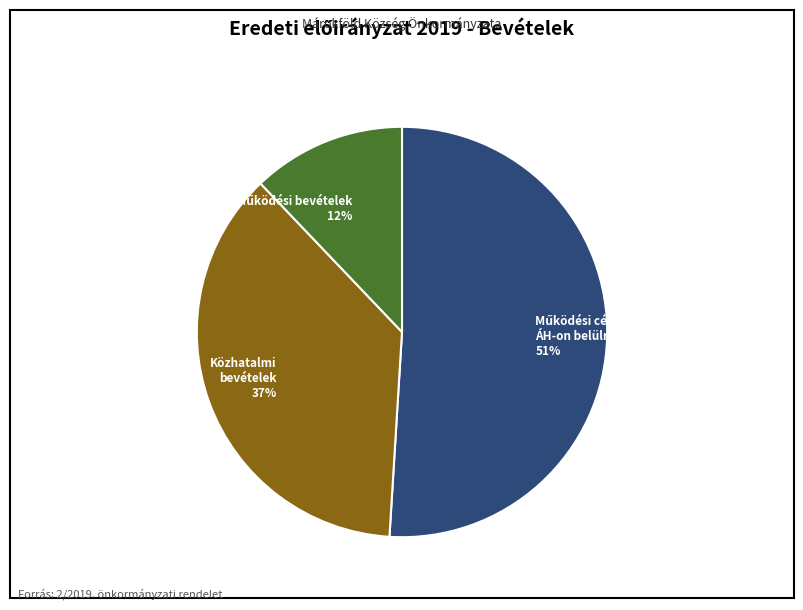

How many slices are in this pie chart?

3